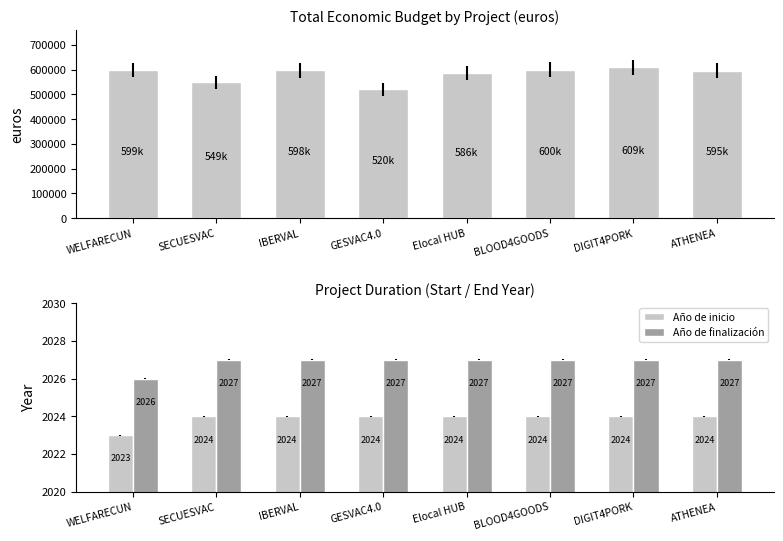

Rank the categories by Año de inicio value from highest to lowest.

SECUESVAC, IBERVAL, GESVAC4.0, Elocal HUB, BLOOD4GOODS, DIGIT4PORK, ATHENEA, WELFARECUN